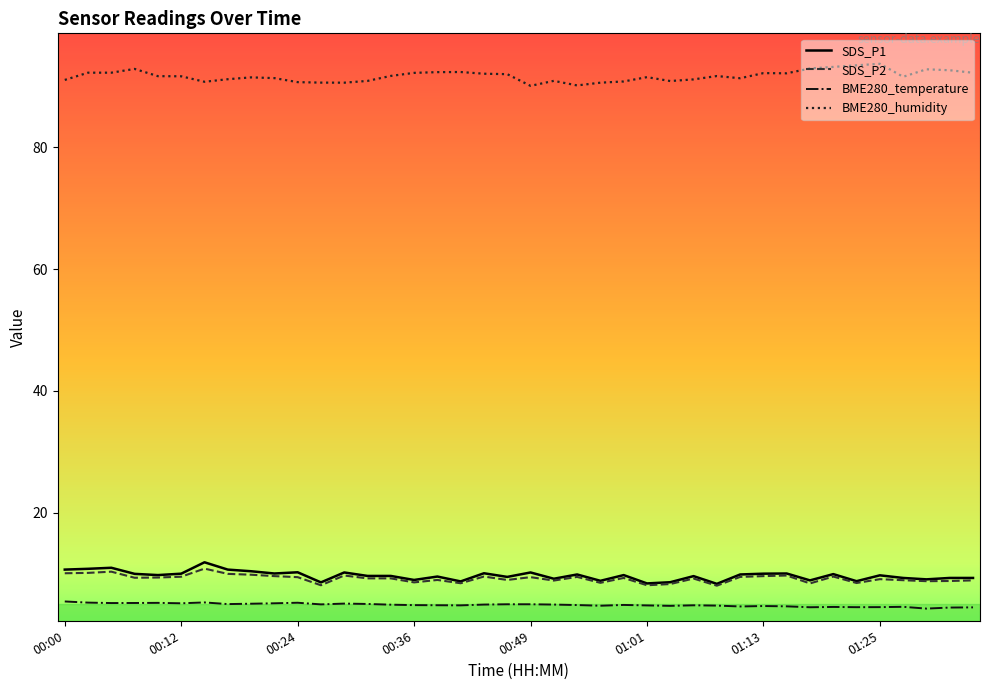

True or false: BME280_temperature has more than 0 points higher than both neighbors.

True